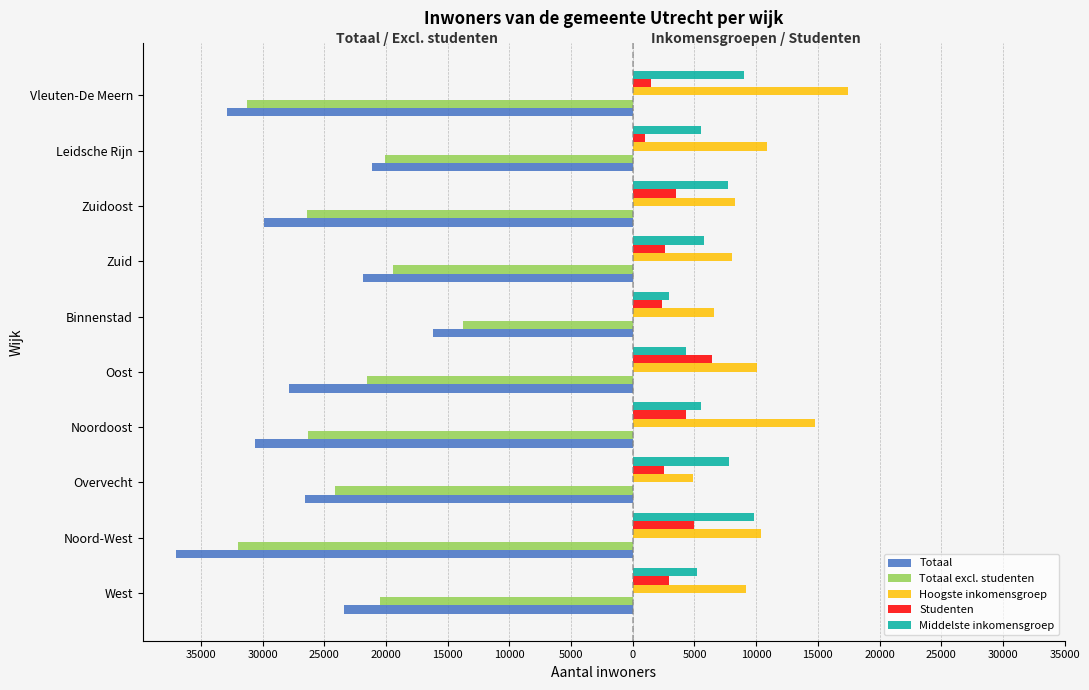

What is the label of the 9th bar from the right?

Noord-West